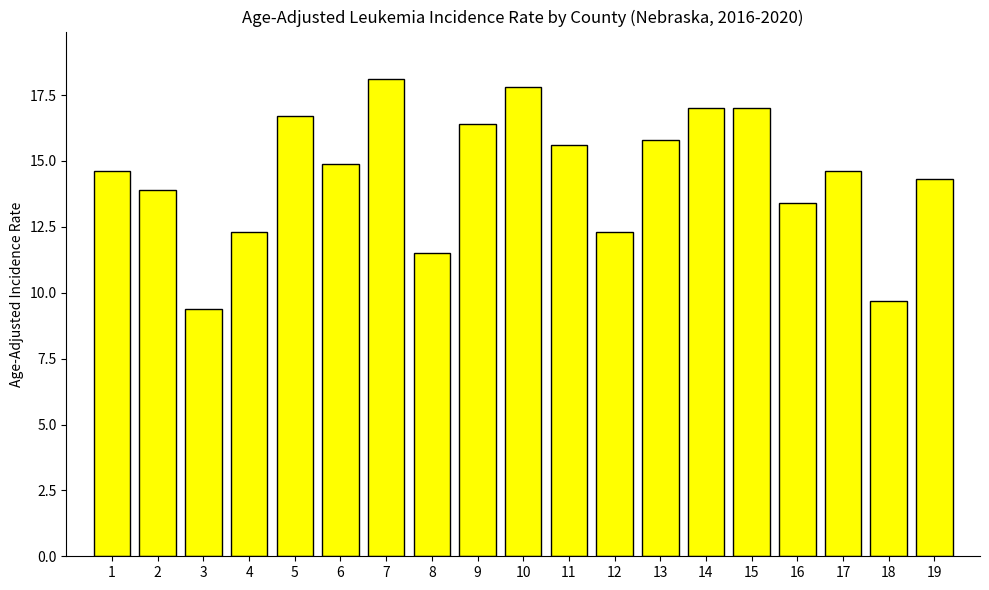

Reading left to right, extract all data points from this chart.

1=14.6	2=13.9	3=9.4	4=12.3	5=16.7	6=14.9	7=18.1	8=11.5	9=16.4	10=17.8	11=15.6	12=12.3	13=15.8	14=17.0	15=17.0	16=13.4	17=14.6	18=9.7	19=14.3